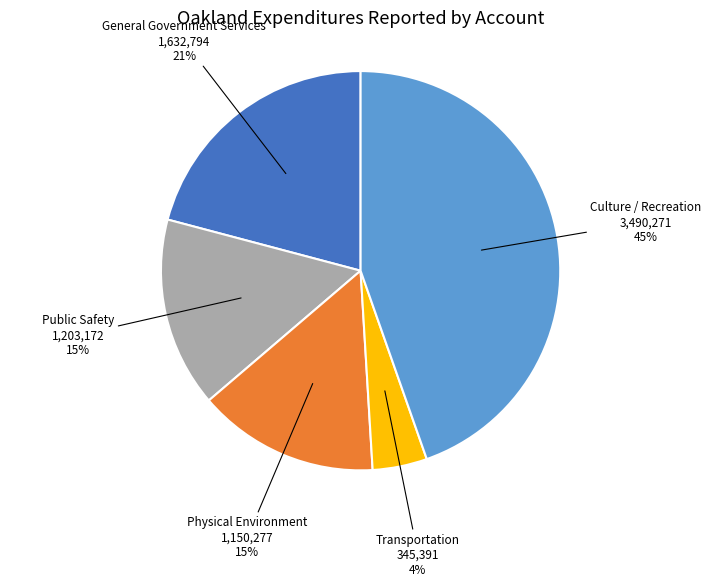

Do Physical Environment and Public Safety together represent more than half of the pie?

No